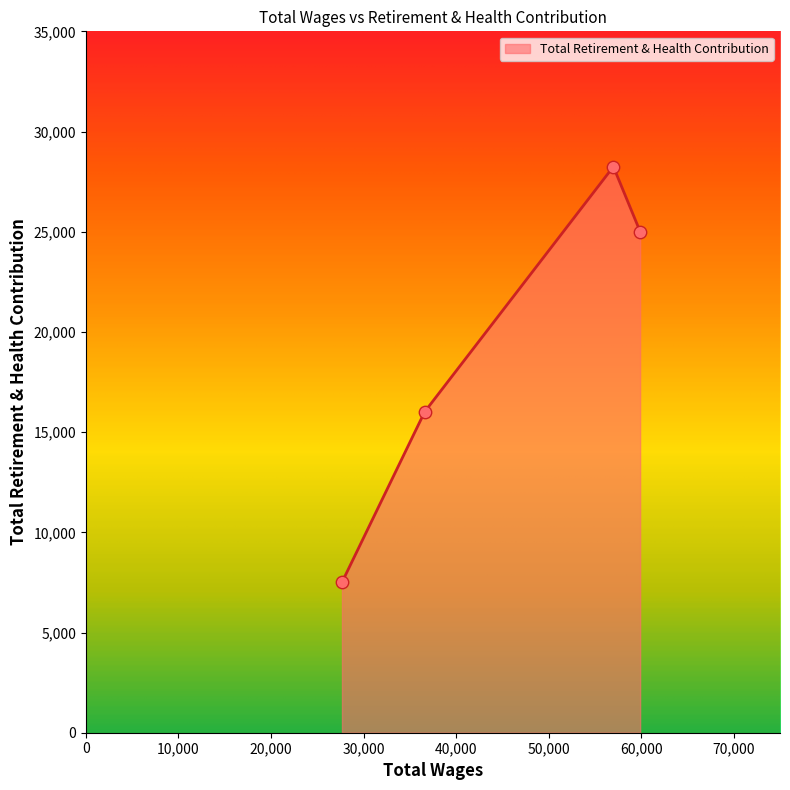

What is the maximum value for Total Retirement & Health Contribution?

28235.5